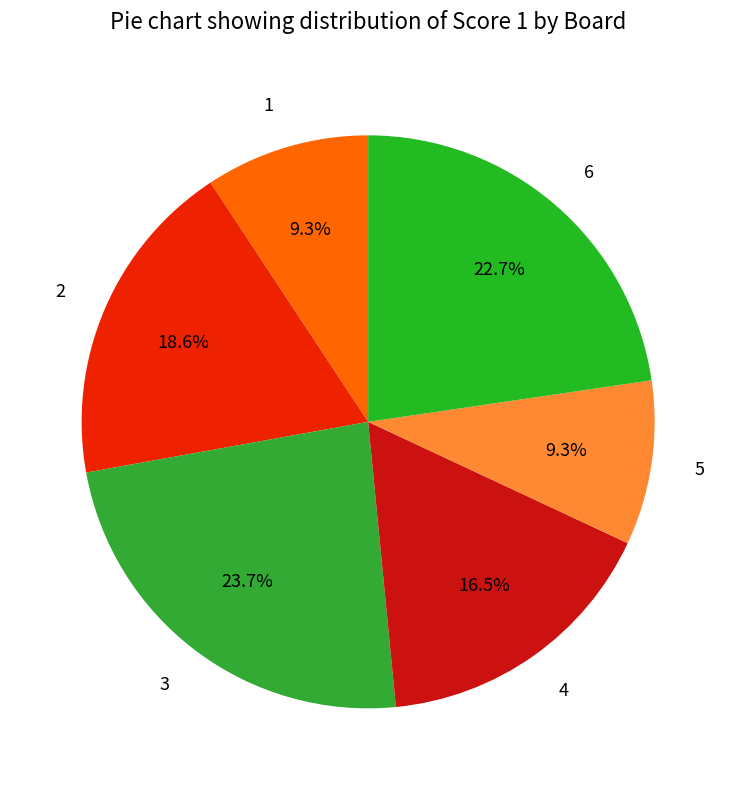

What percentage is the 2 slice, to the nearest percent?

19%